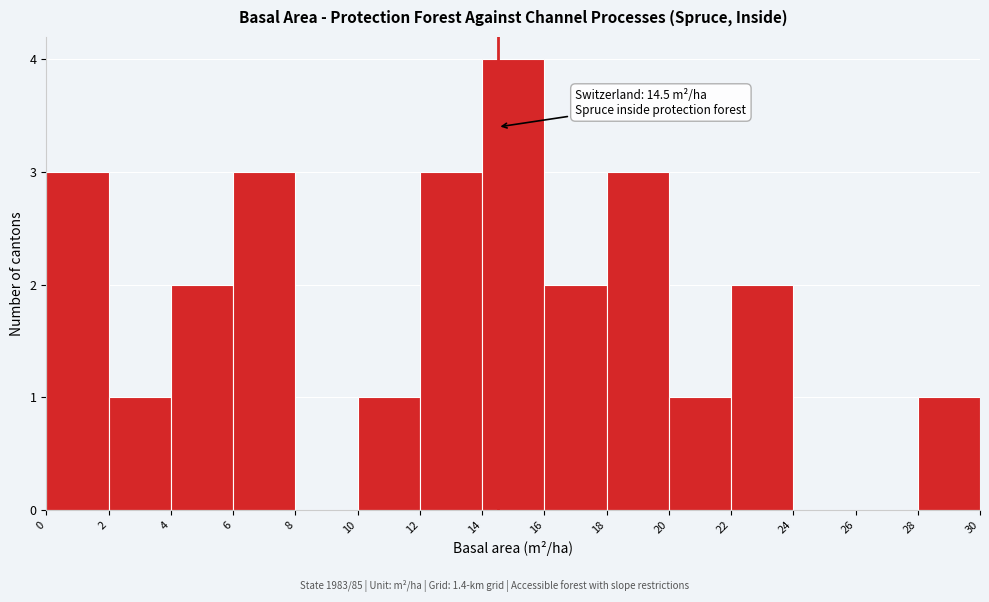

Over which range of the x-axis is the bar tallest?

14 to 16